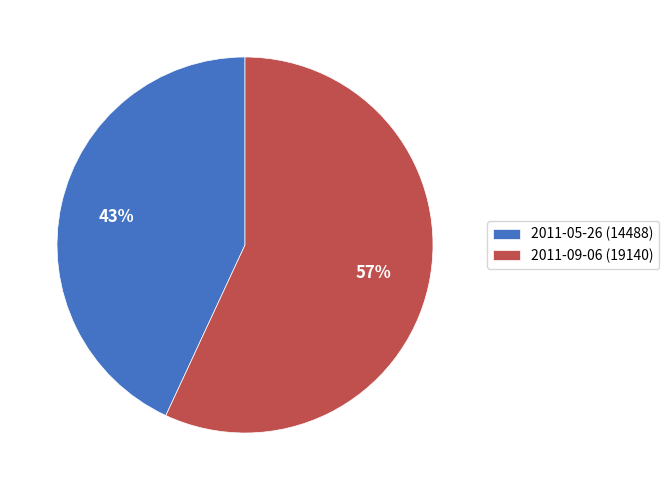

To the nearest percent, what is the average slice percentage?

50%